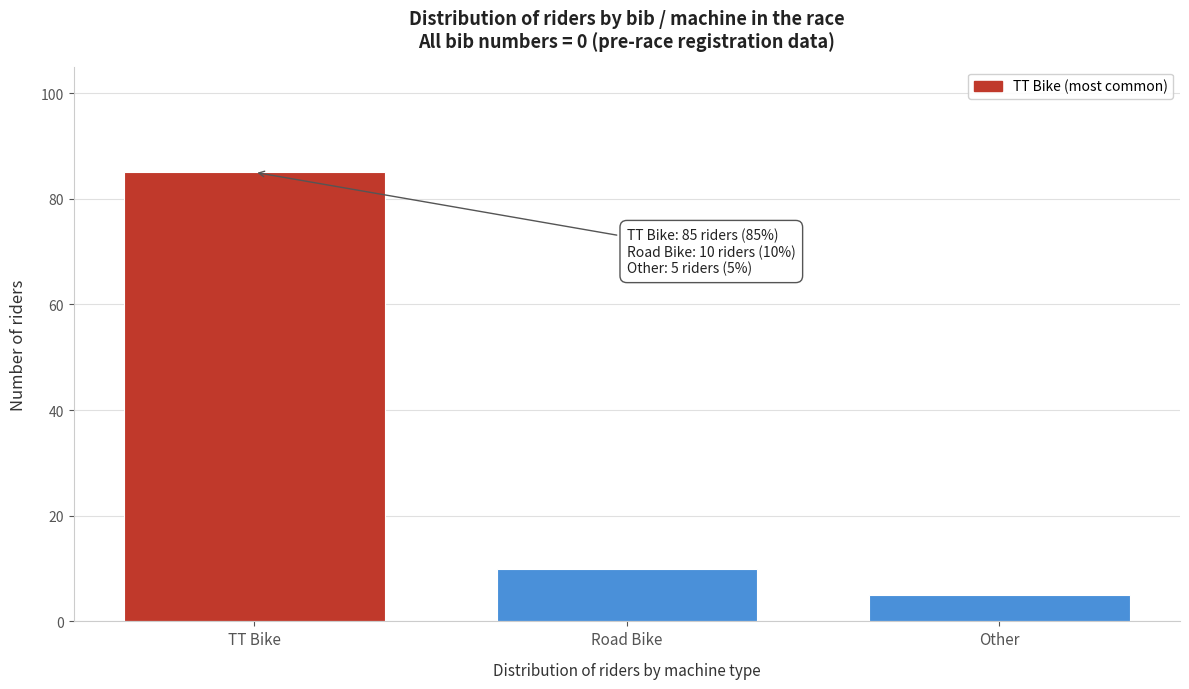

Reading right to left, list all the values displayed in this chart.

Other=5	Road Bike=10	TT Bike=85